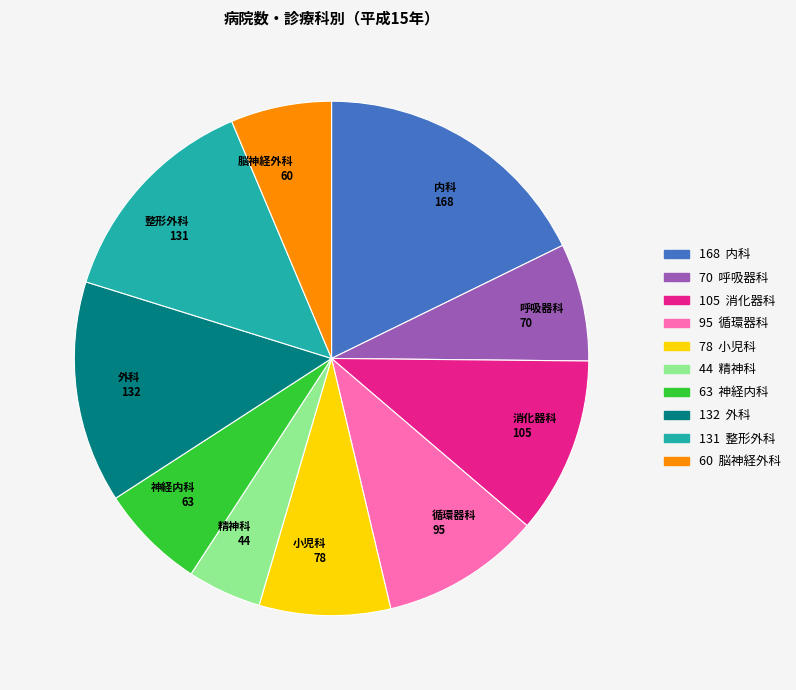

Between 脳神経外科 60 and 循環器科 95, which is larger?

循環器科 95